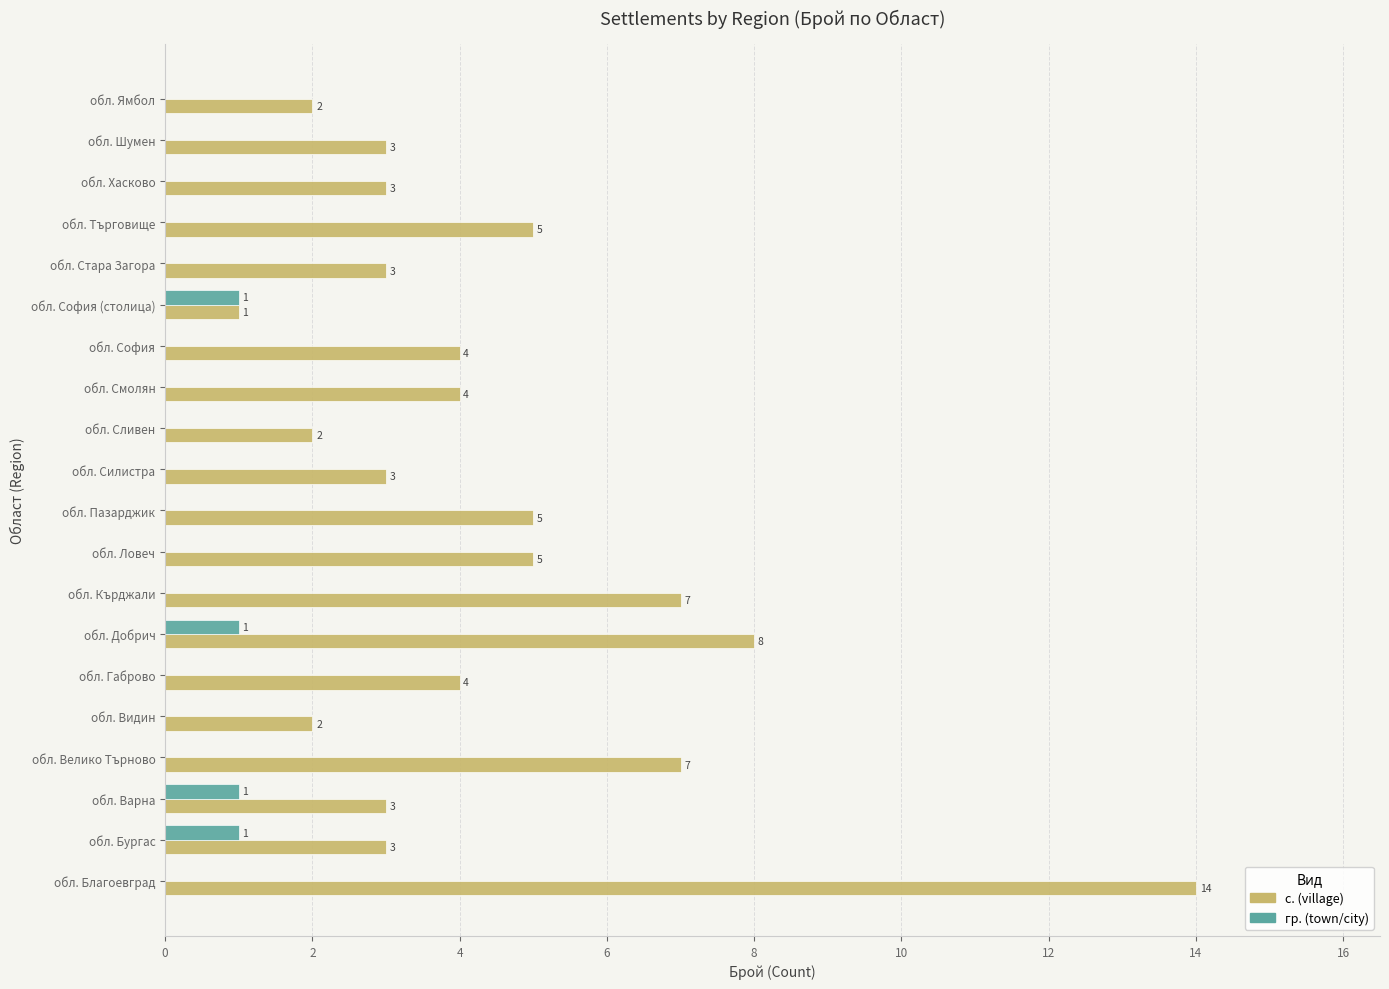

The value of с. (village) at обл. Видин is 1. True or false?

False